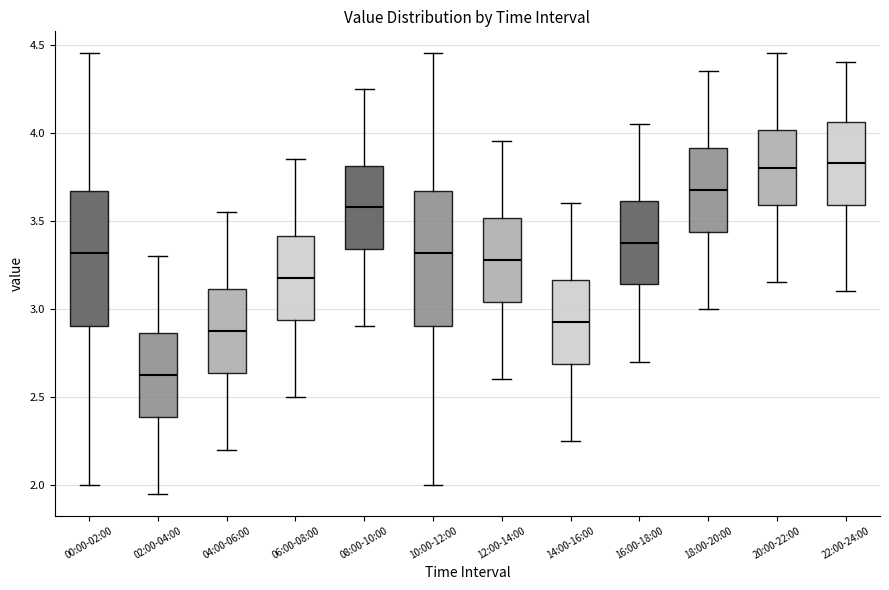

Reading left to right, transcribe this box plot: for each box, give where its median line is, the range the box spans, and where its two whiskers end, as read against the y-axis. The values are not printed on the chart, so give them approximately, as read against the axis.

00:00-02:00: median 3.30, box 2.90 to 3.65, whiskers 2.00 to 4.45
02:00-04:00: median 2.65, box 2.40 to 2.85, whiskers 1.95 to 3.30
04:00-06:00: median 2.90, box 2.65 to 3.10, whiskers 2.20 to 3.55
06:00-08:00: median 3.20, box 2.95 to 3.40, whiskers 2.50 to 3.85
08:00-10:00: median 3.60, box 3.35 to 3.80, whiskers 2.90 to 4.25
10:00-12:00: median 3.30, box 2.90 to 3.65, whiskers 2.00 to 4.45
12:00-14:00: median 3.30, box 3.05 to 3.50, whiskers 2.60 to 3.95
14:00-16:00: median 2.95, box 2.70 to 3.15, whiskers 2.25 to 3.60
16:00-18:00: median 3.40, box 3.15 to 3.60, whiskers 2.70 to 4.05
18:00-20:00: median 3.70, box 3.45 to 3.90, whiskers 3.00 to 4.35
20:00-22:00: median 3.80, box 3.60 to 4.00, whiskers 3.15 to 4.45
22:00-24:00: median 3.85, box 3.60 to 4.05, whiskers 3.10 to 4.40